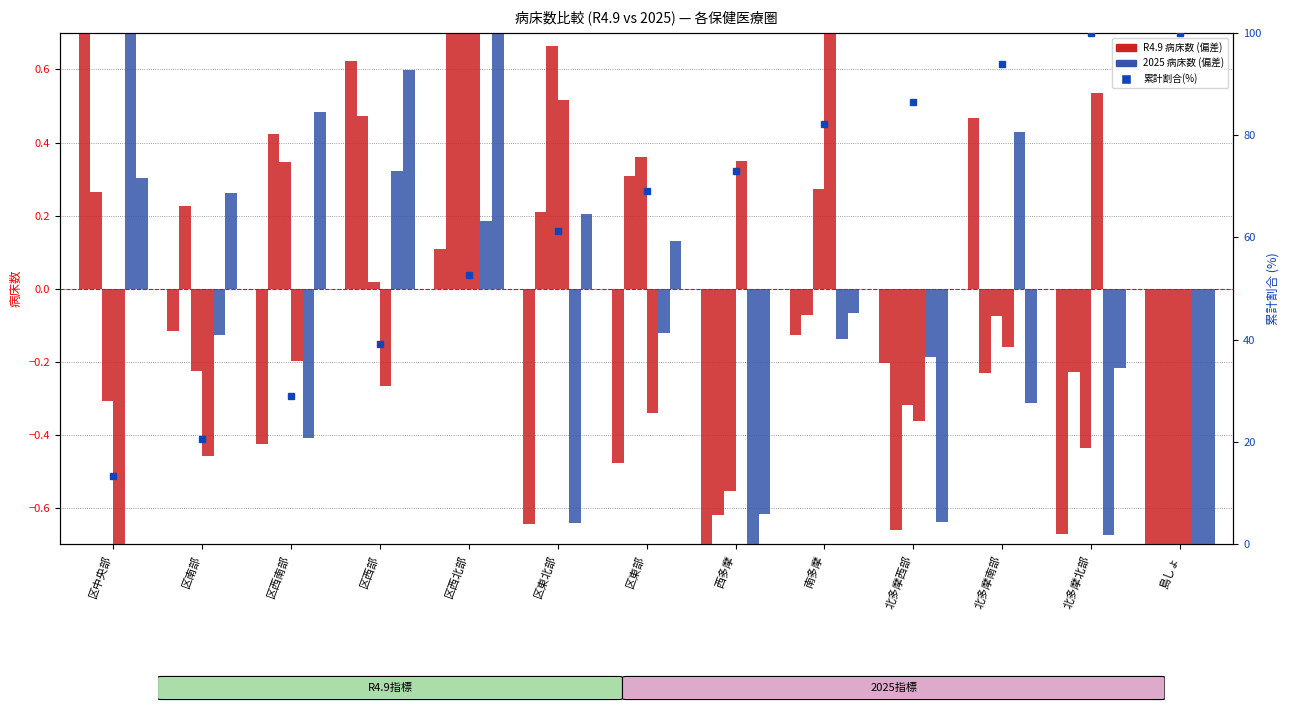

Is the value of 慢性期(R4.9) at 区西北部 greater than the value of 回復期(R4.9) at 区東部?

Yes